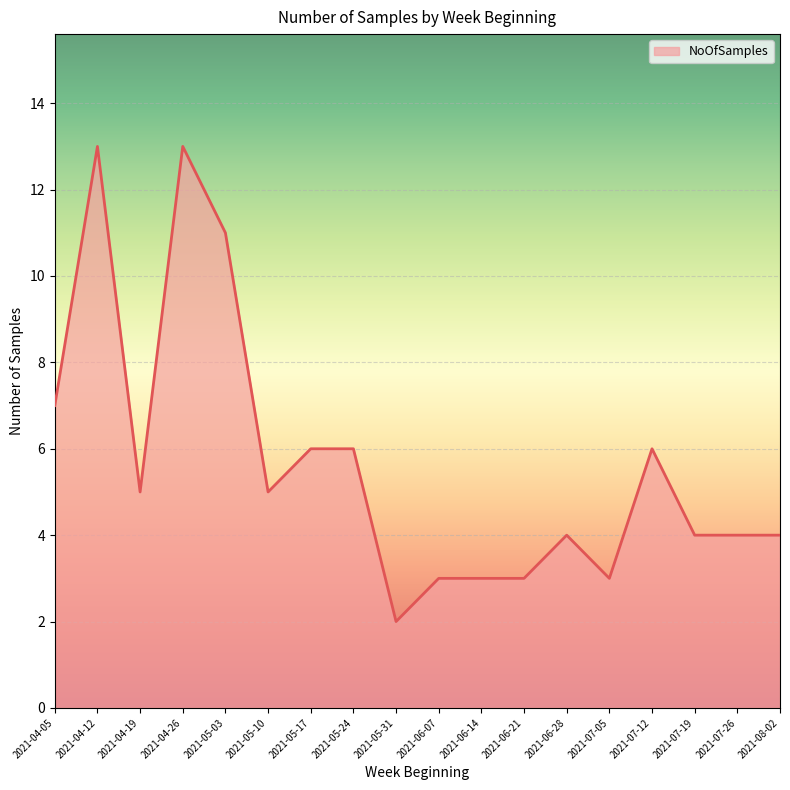

The chart shows a value of 19 at 2021-04-12. True or false?

False